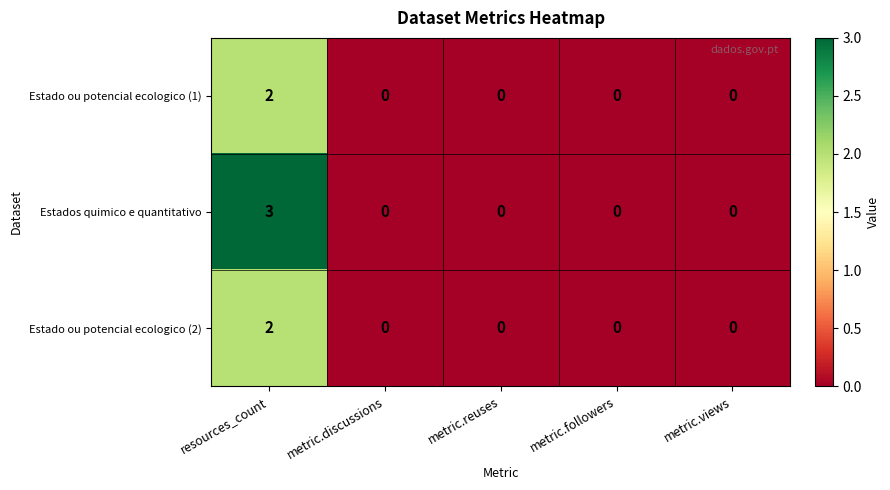

Which series has the largest range (max minus min)?

Estados quimico e quantitativo